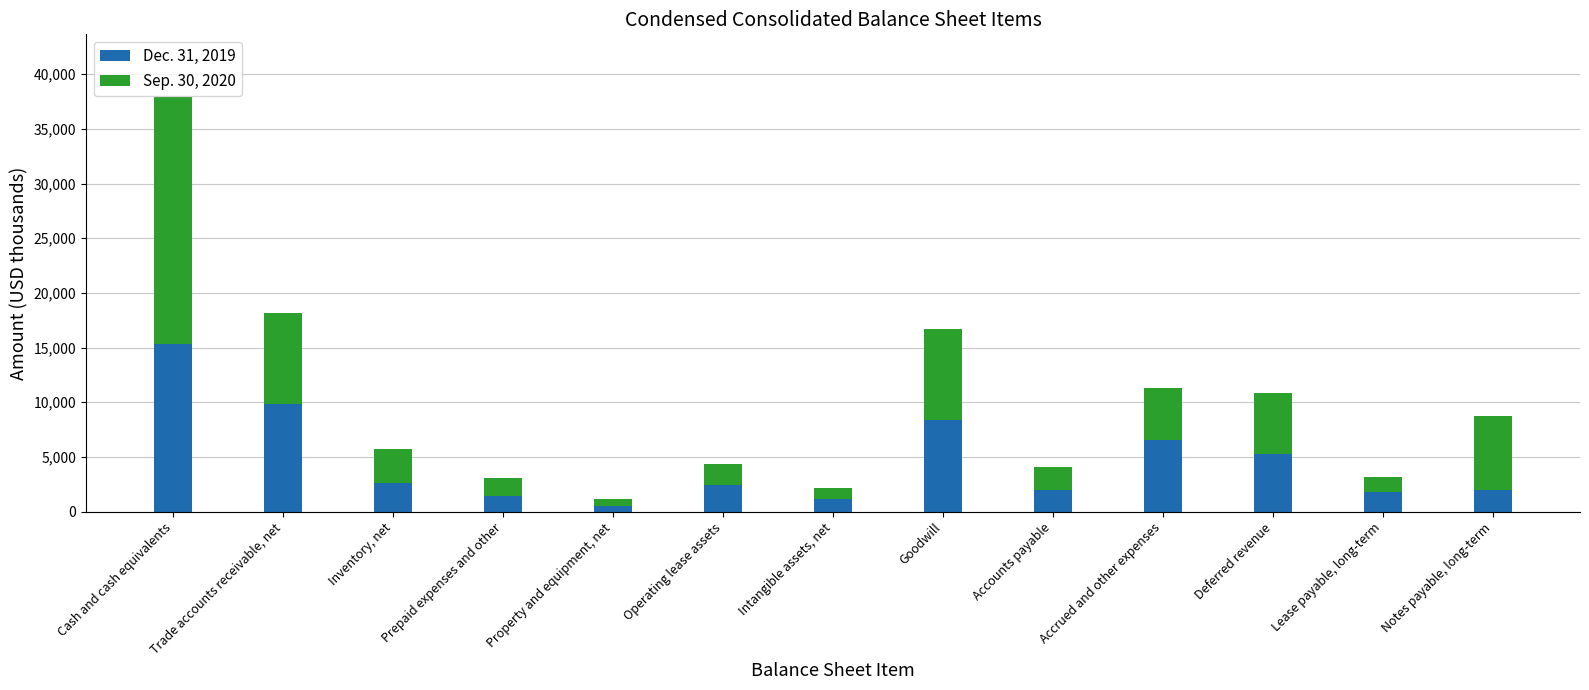

Which category has the highest value in the Dec. 31, 2019 series?

Cash and cash equivalents